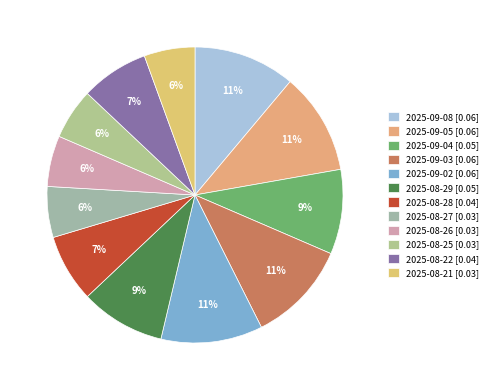

How many slices are in this pie chart?

12